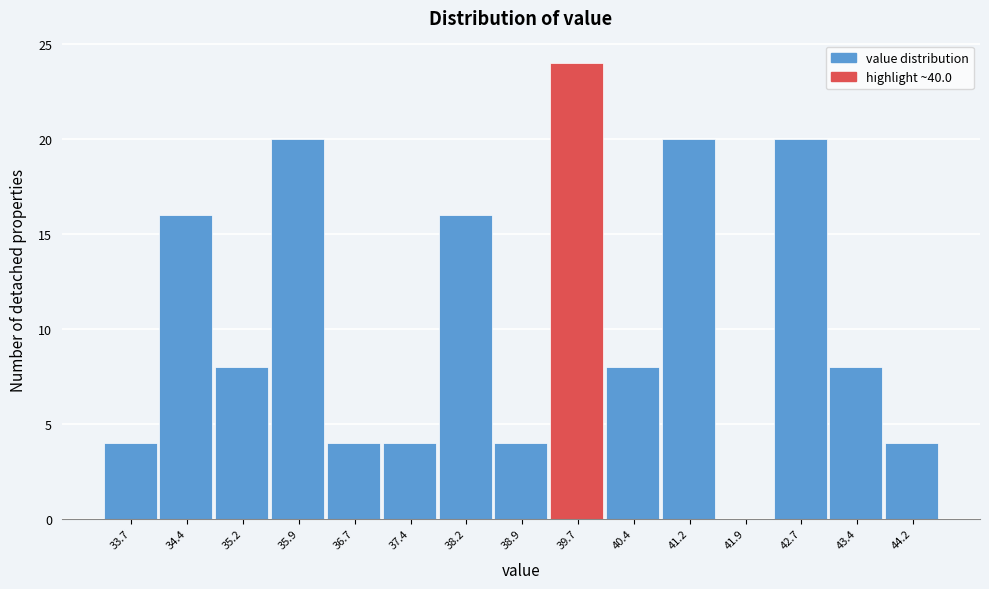

Reading left to right, transcribe all the data shown in this chart.

33.7=4	34.4=16	35.2=8	35.9=20	36.7=4	37.4=4	38.2=16	38.9=4	39.7=24	40.4=8	41.2=20	41.9=0	42.7=20	43.4=8	44.2=4